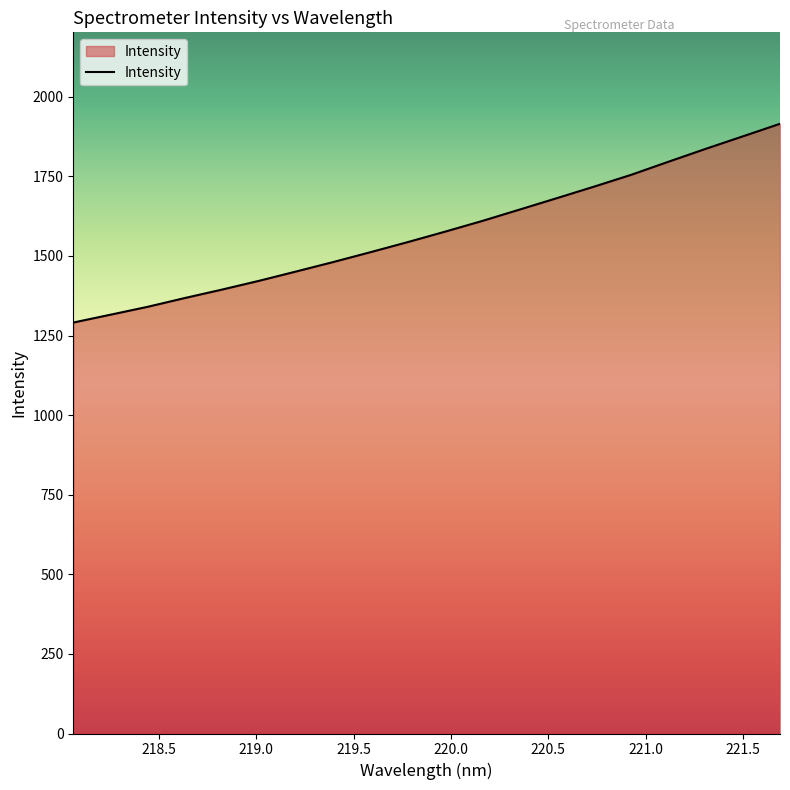

What is the greatest value displayed?

1915.2